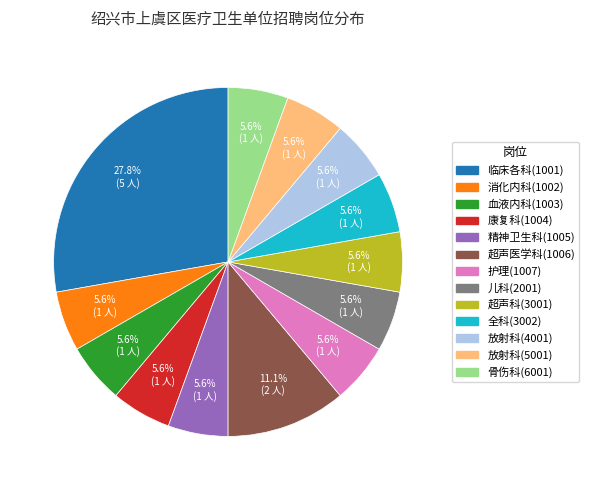

Is it true that 骨伤科(6001) is 16% of the pie?

False